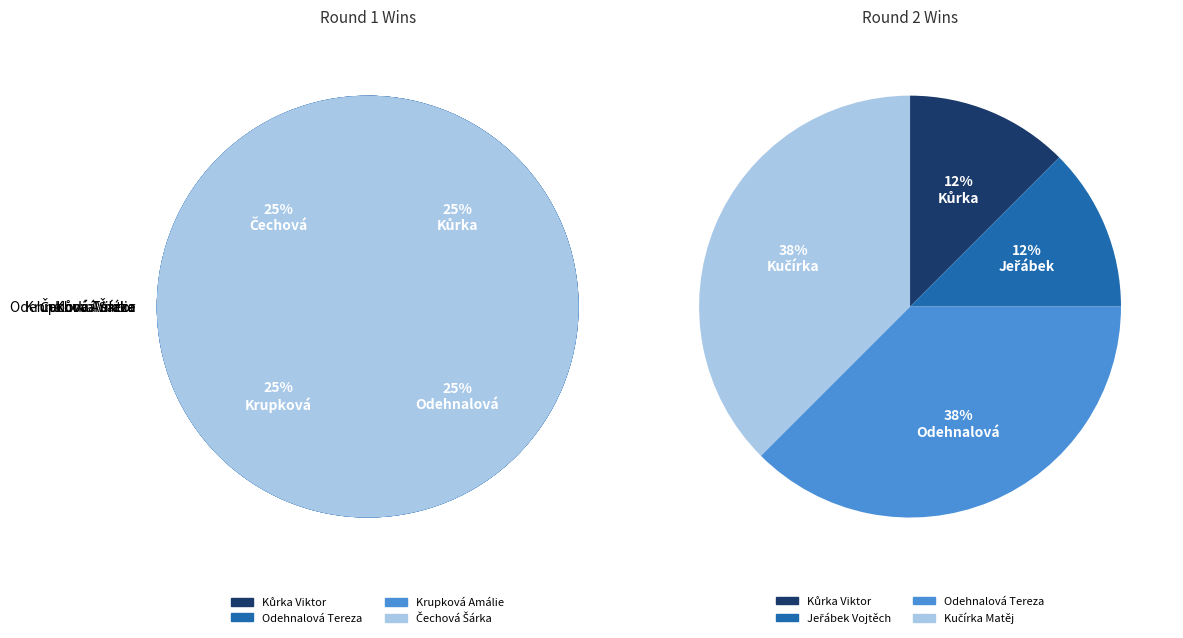

The Krupková Amálie slice represents 18% of the pie. True or false?

False